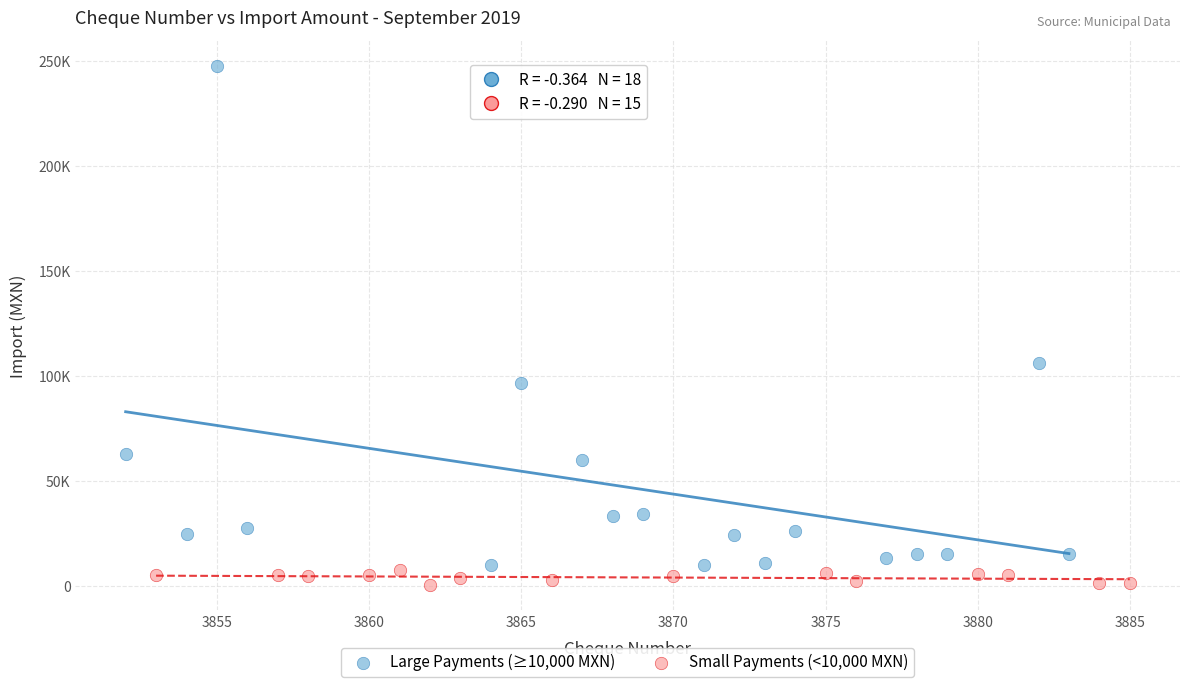

Which series reaches the minimum Y coordinate?

Small Payments (<10,000 MXN)